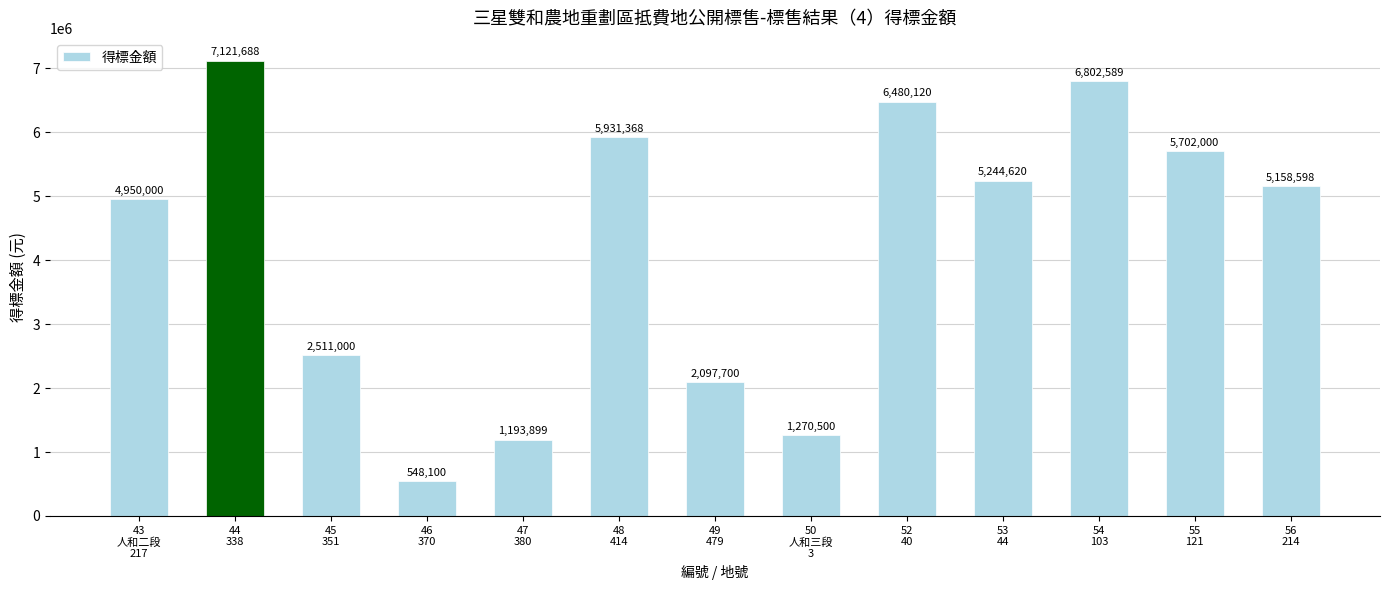

At which label does the data first exceed 5158598?

44
338